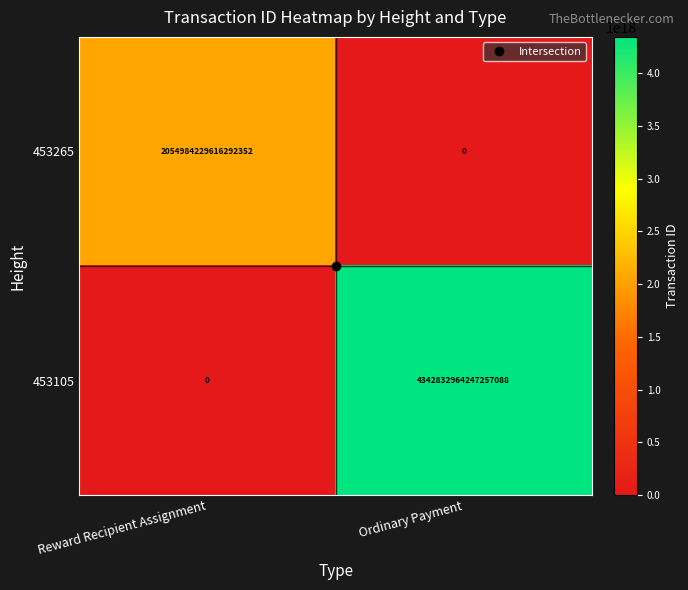

At which category is the sum across all series the highest?

Ordinary Payment